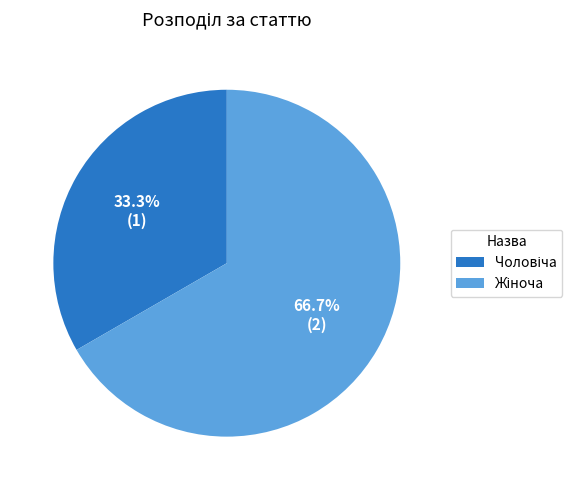

Is there a majority slice in this chart?

Yes